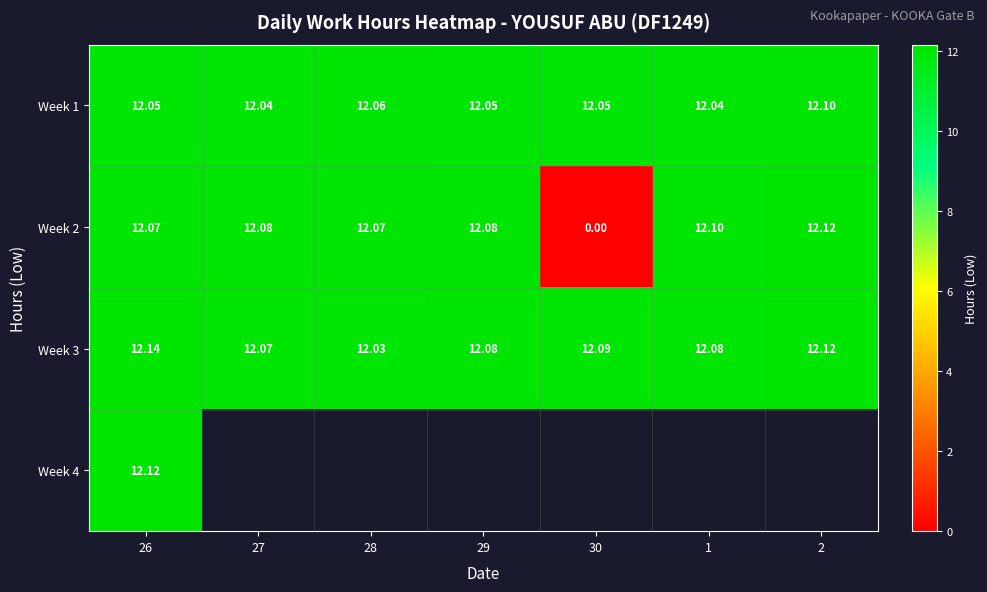

What is the spread (max minus min) of values at 1?

0.1